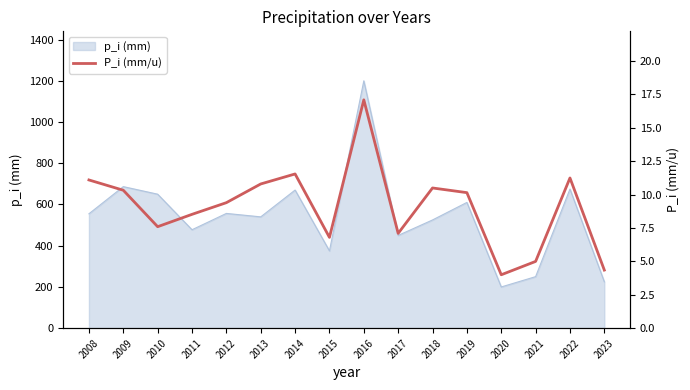

Rank the categories by value from highest to lowest.

2016, 2014, 2022, 2008, 2013, 2018, 2009, 2019, 2012, 2011, 2010, 2017, 2015, 2021, 2023, 2020